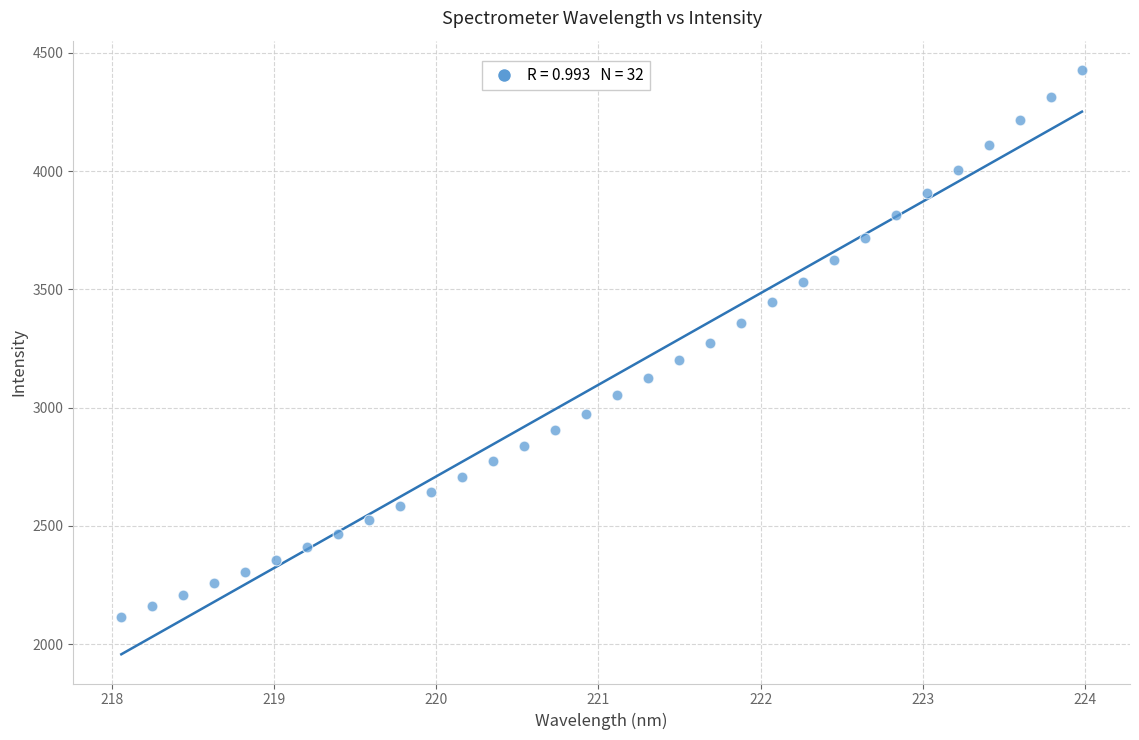

What is the range of Y values (max minus min)?

2312.4